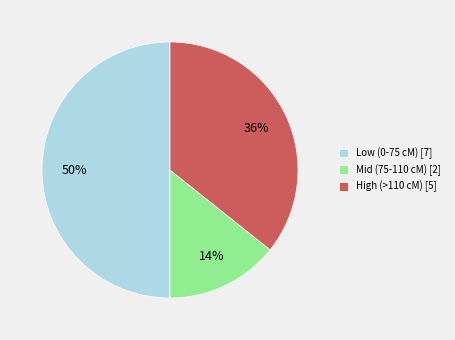

Count the number of slices in the pie.

3